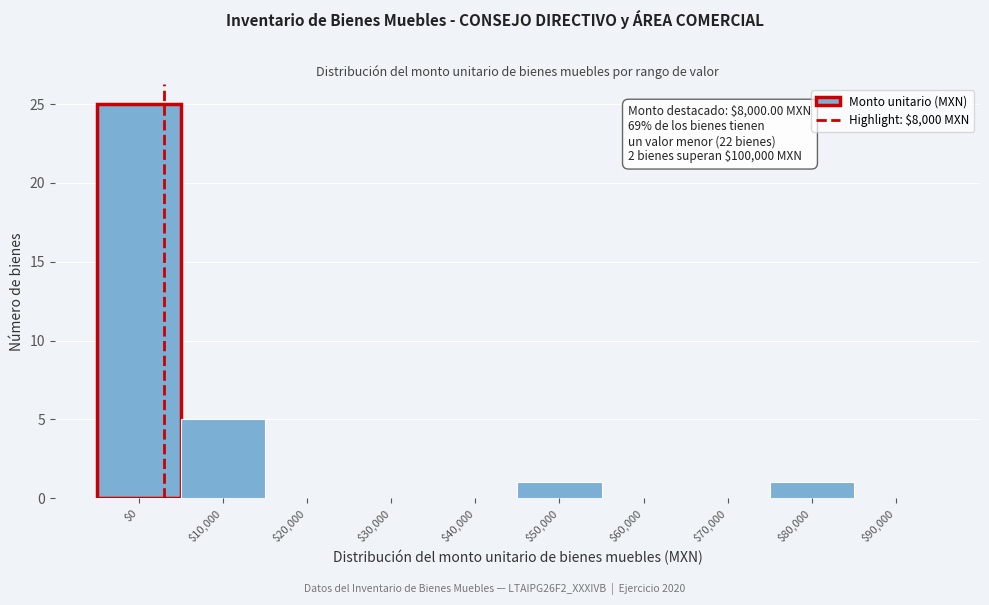

At which label is the value closest to 12?

$10,000